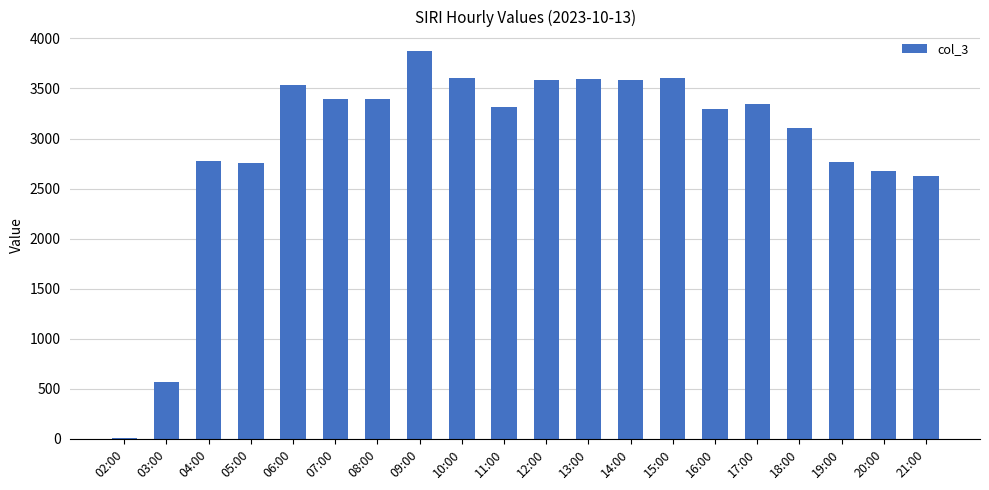

Between 11:00 and 06:00, which is larger?

06:00